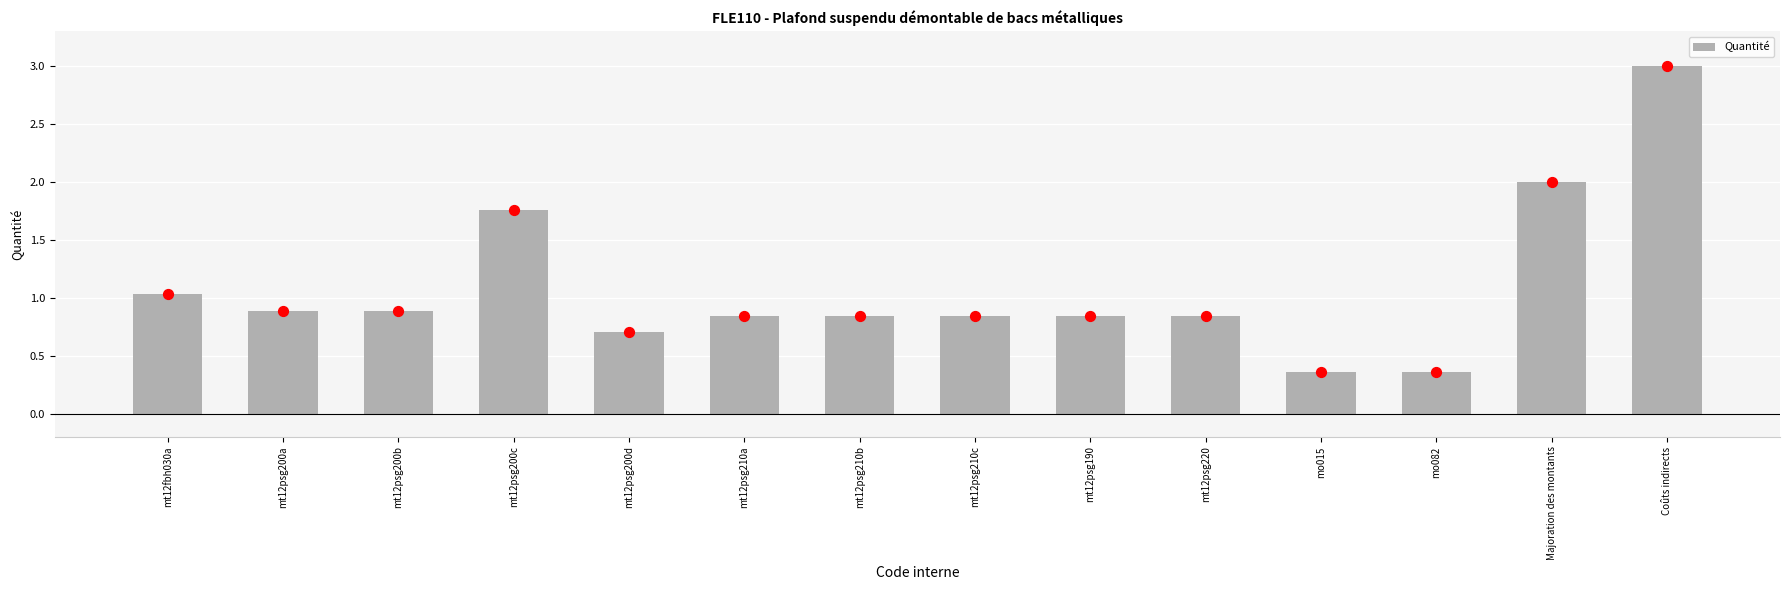

What is the change in value from mt12psg210b to mo015?

-0.5